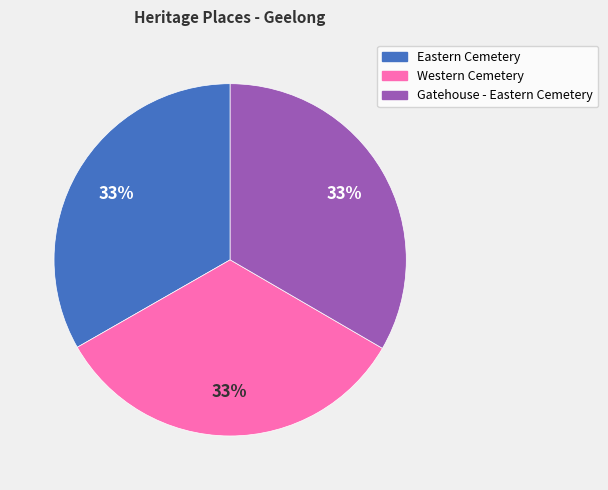

To the nearest percent, what percentage of the pie is Western Cemetery?

33%